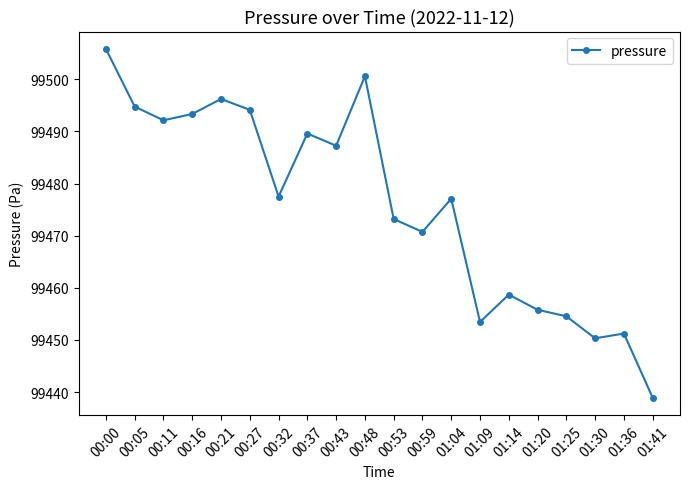

What is the average value?

99475.8